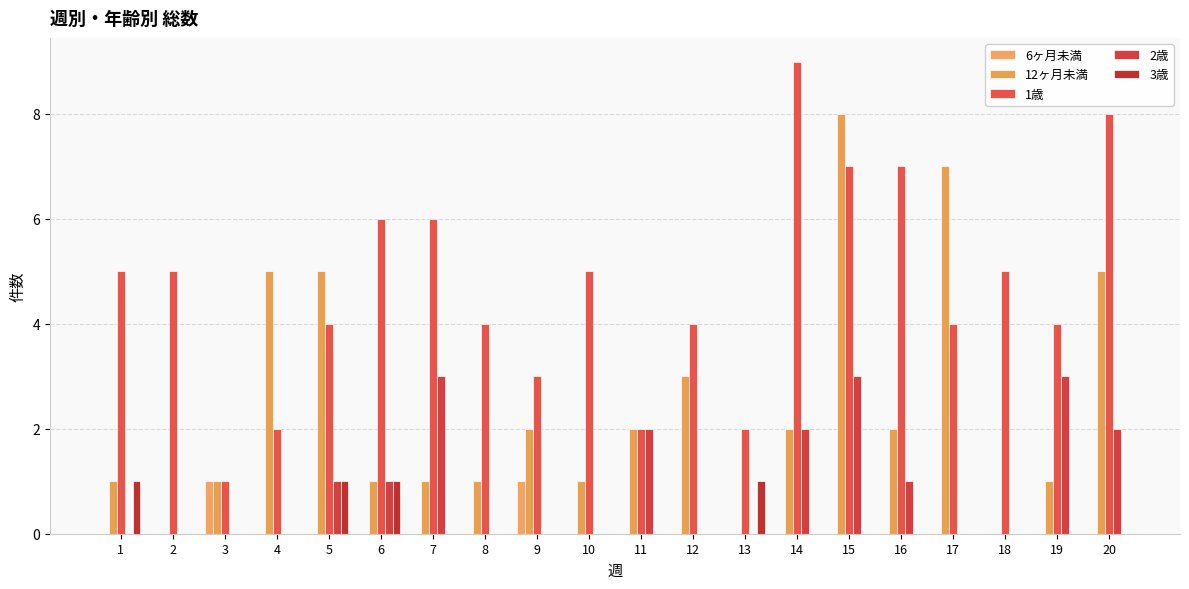

What are all the series names shown in the legend?

6ヶ月未満, 12ヶ月未満, 1歳, 2歳, 3歳